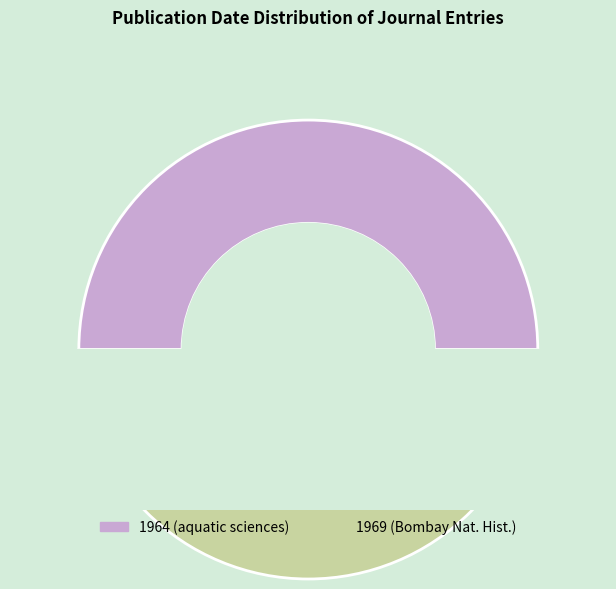

What is the change in value from Current bibliography for aquatic sciences (1964) to The journal of the Bombay Natural History Society (1969)?

+5